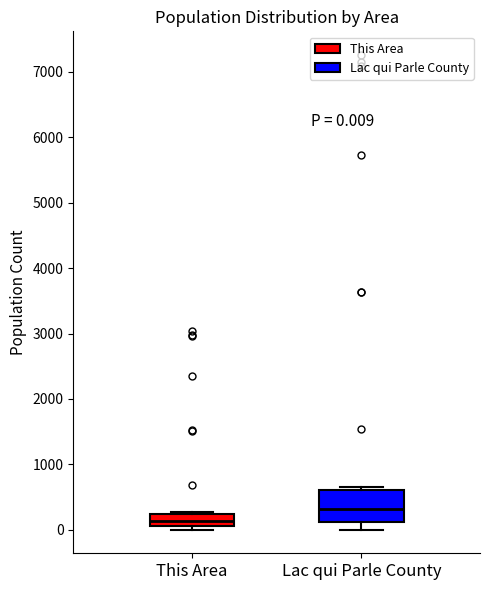

Which box has the lowest median line?

This Area